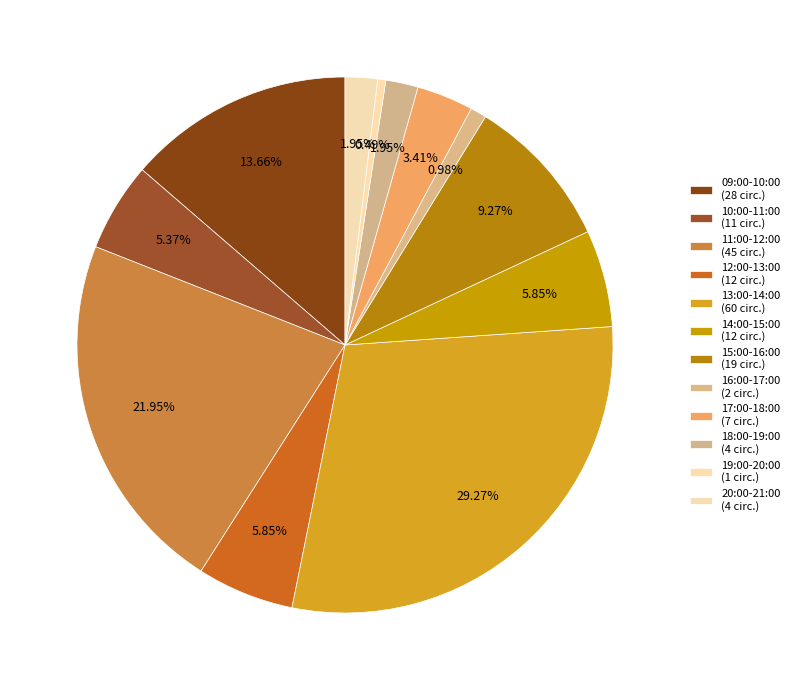

To the nearest percent, what is the combined percentage of 11:00-12:00 and 14:00-15:00?

28%